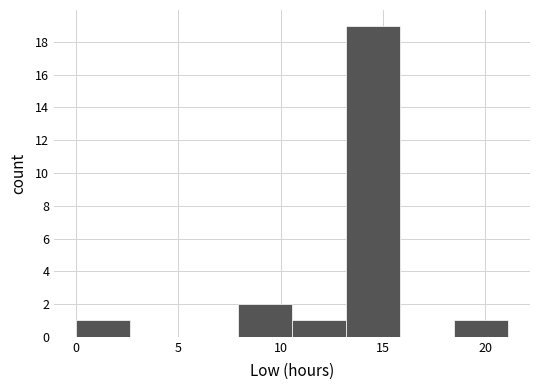

Reading left to right, list every bar in this chart as the range it spans on the x-axis followed by its height. Neither the bar edges nor the heights are printed on the chart, so give them approximately, as read against the axes.

0.0 to 2.5: 1
2.5 to 5.5: 0
5.5 to 8.0: 0
8.0 to 10.5: 2
10.5 to 13.0: 1
13.0 to 16.0: 19
16.0 to 18.5: 0
18.5 to 21.0: 1